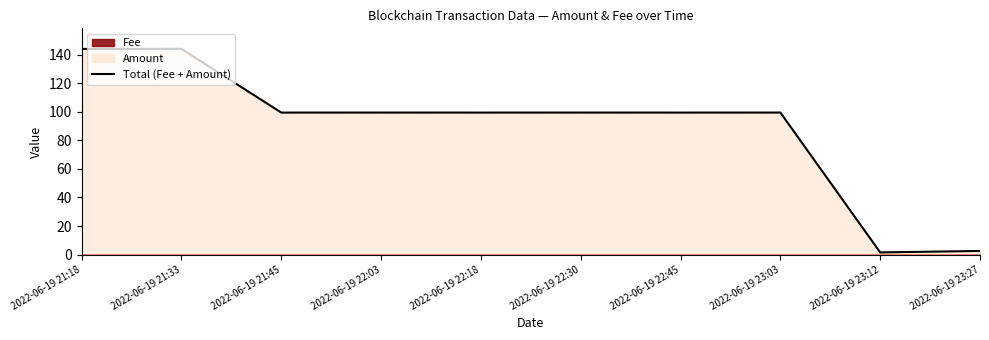

Reading left to right, what are all the values shown in this chart?

144.1	144.1	99.5	99.5	99.5	99.5	99.5	99.5	1.5	2.5